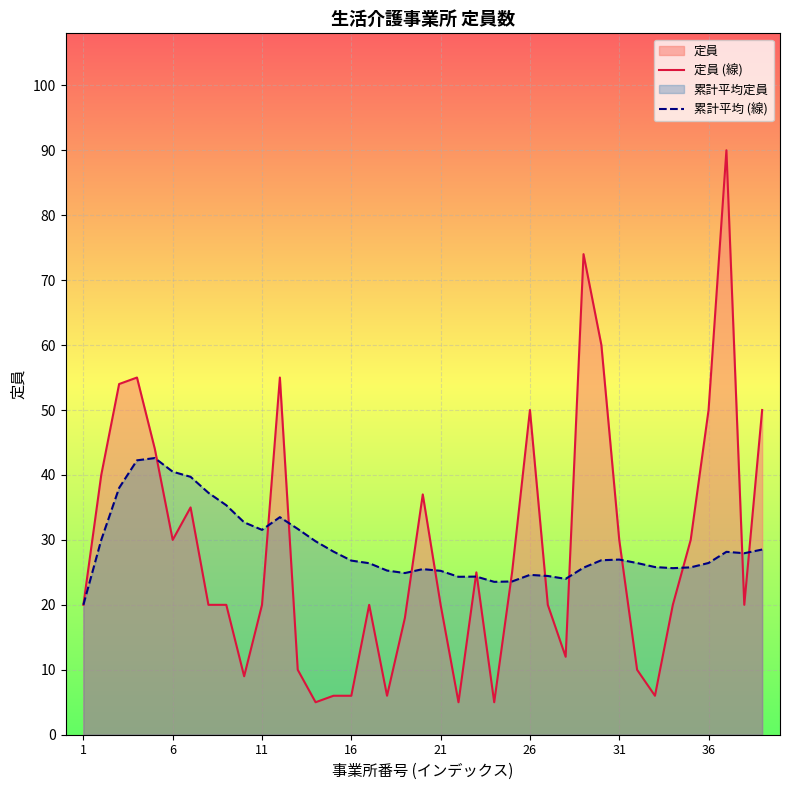

In 定員 (線), how many points are higher than both neighbors (excluding endpoints)?

9